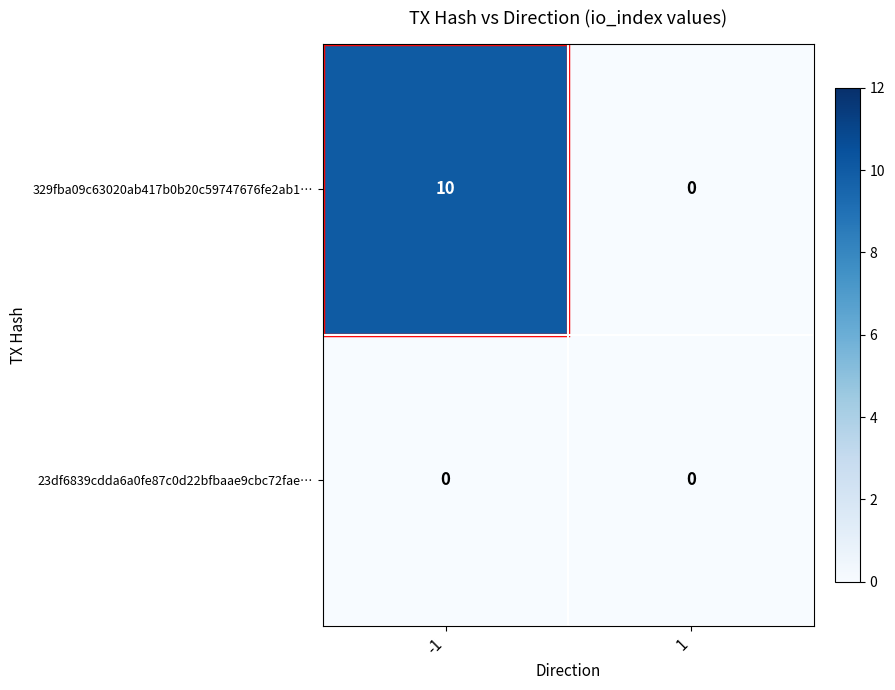

What is the maximum value shown in the chart?

10